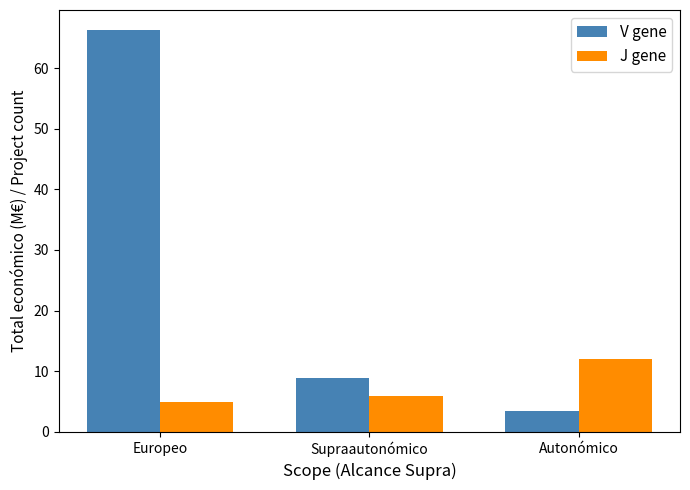

Reading left to right, transcribe all the data shown in this chart.

V gene: 66.3	8.9	3.4
J gene: 5.0	6.0	12.0